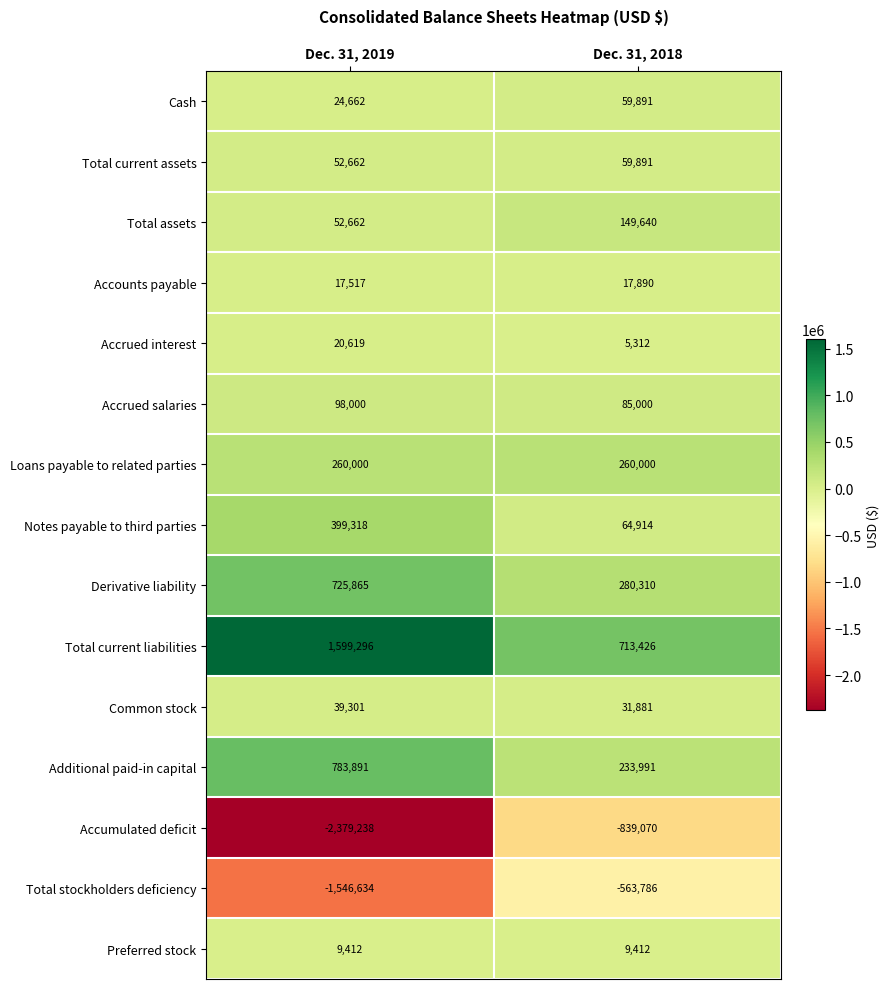

How many values in the Common stock series are below 39301?

1